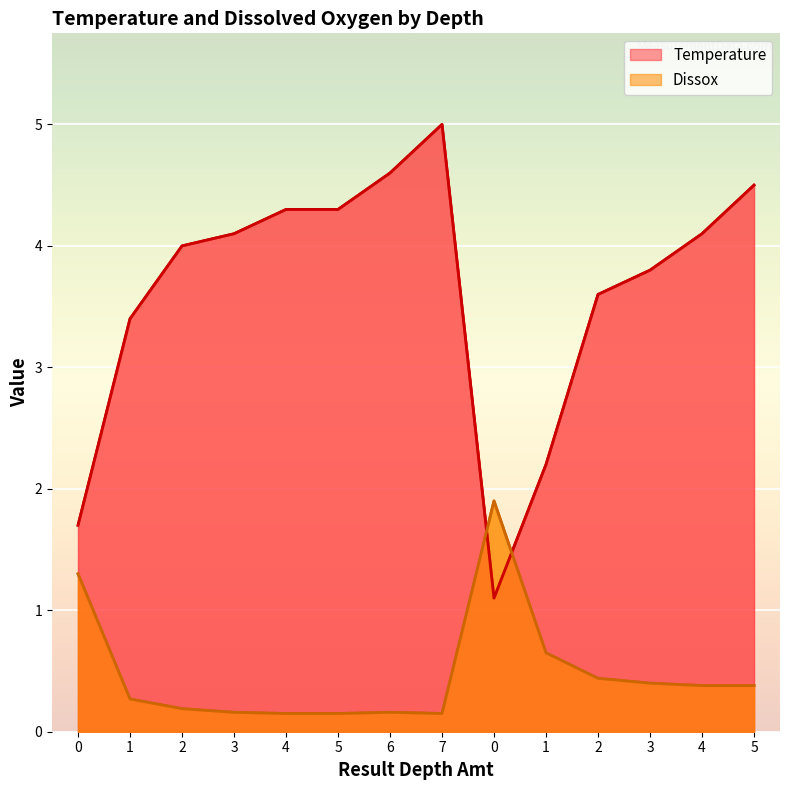

How many data points in Temperature are above 4?

7